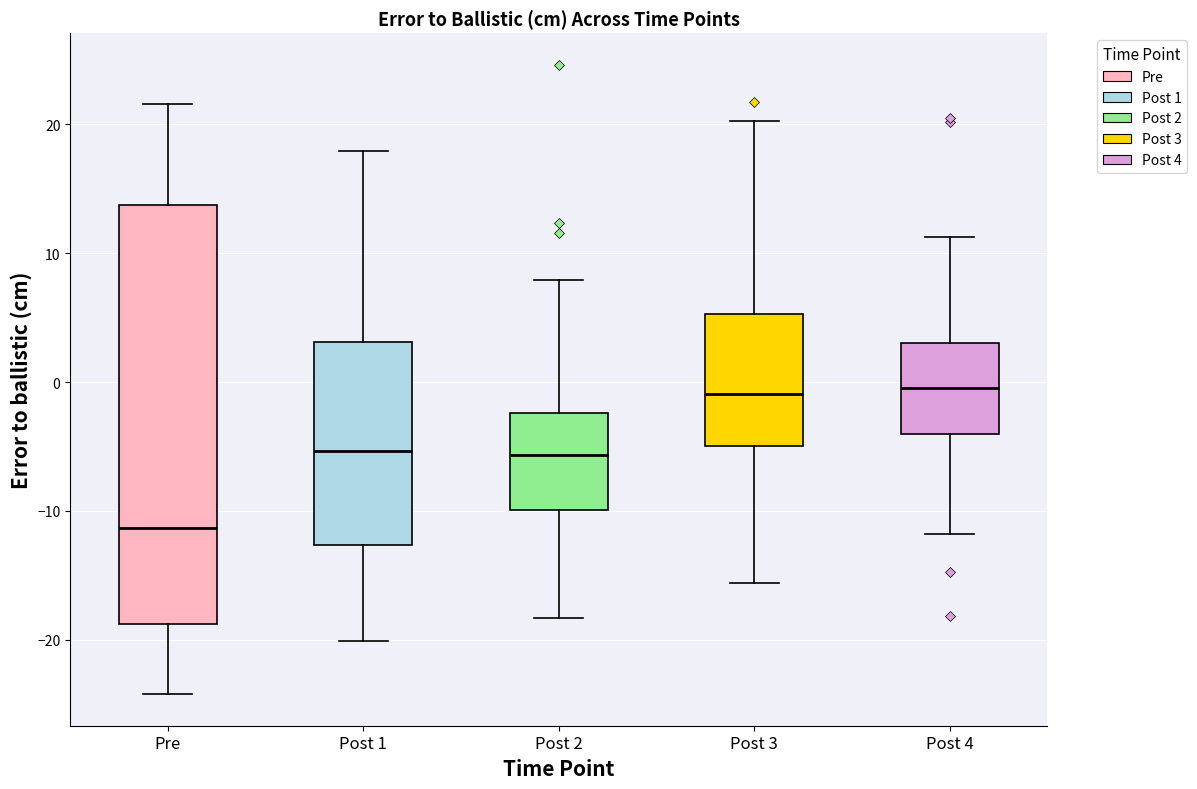

Reading left to right, read every box against the y-axis: the position of its median line, the range the box covers, and the ends of its whiskers. The values are not printed on the chart, so give them approximately, as read against the axis.

Pre: median -11, box -19 to 14, whiskers -24 to 22
Post 1: median -5, box -13 to 3, whiskers -20 to 18
Post 2: median -6, box -10 to -2, whiskers -18 to 8
Post 3: median -1, box -5 to 5, whiskers -16 to 20
Post 4: median 0, box -4 to 3, whiskers -12 to 11